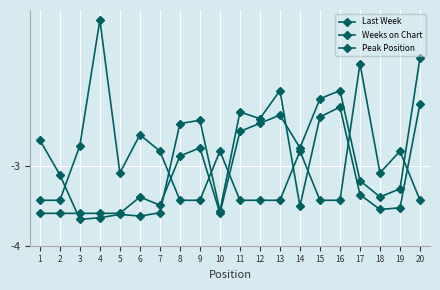

How many lines are shown in the chart?

3